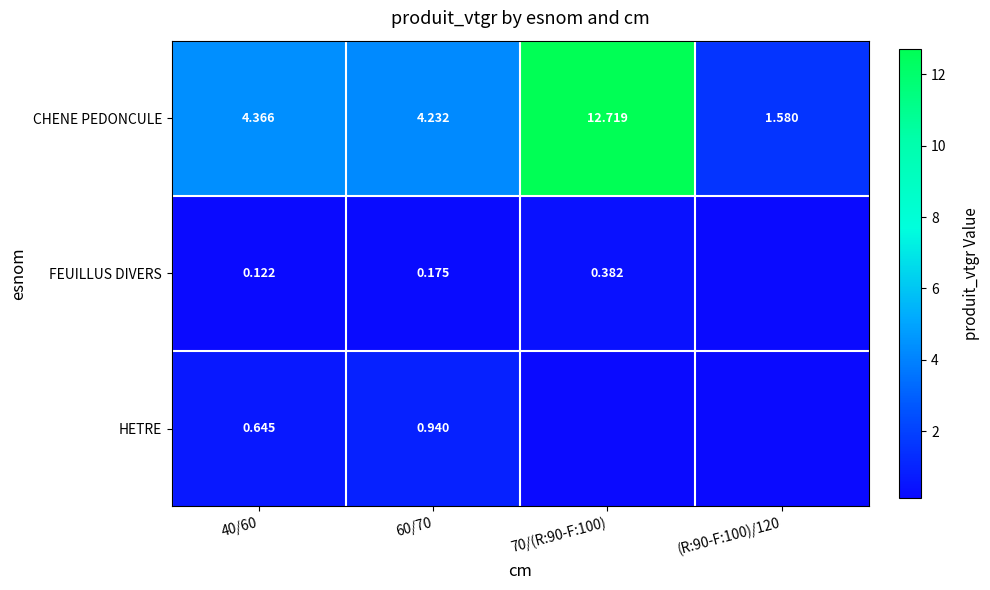

At 60/70, list the series in order from largest to smallest.

CHENE PEDONCULE, HETRE, FEUILLUS DIVERS